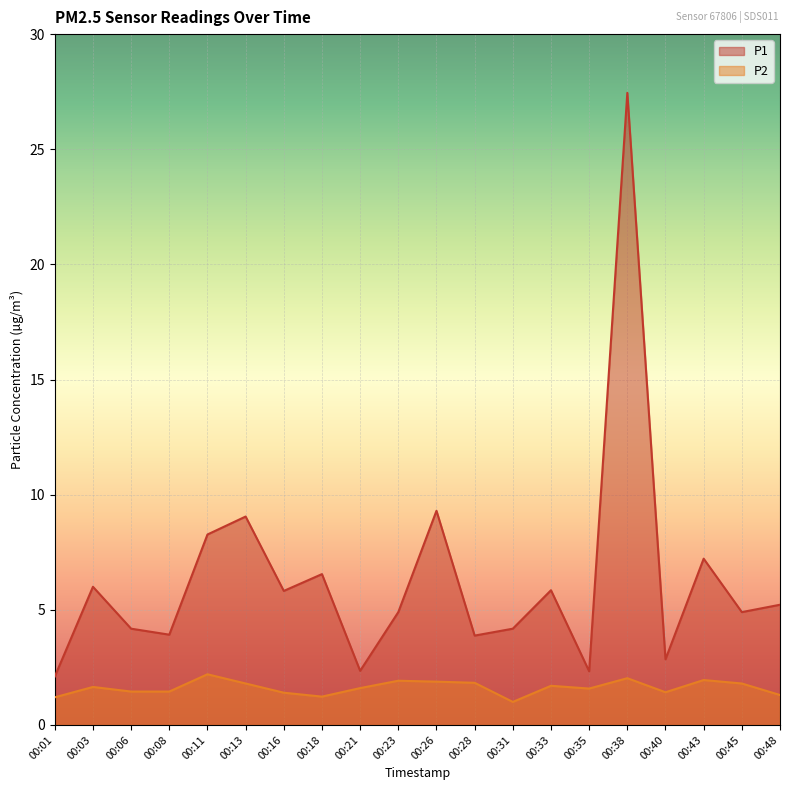

How many categories are shown in the chart?

20